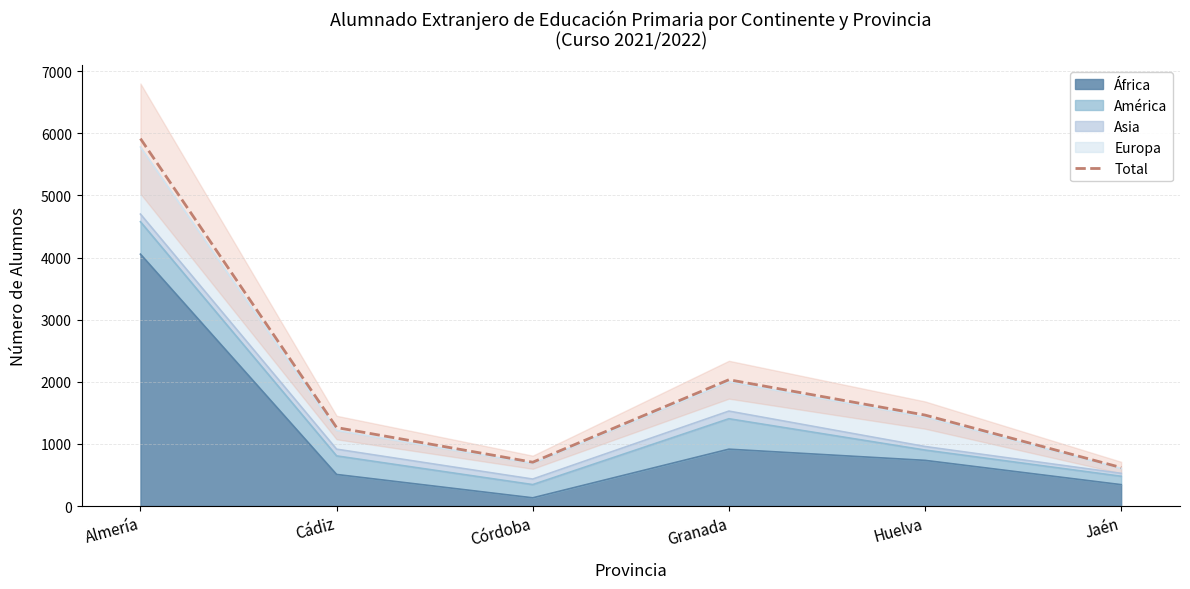

At which category does the chart reach its peak across all series?

Almería